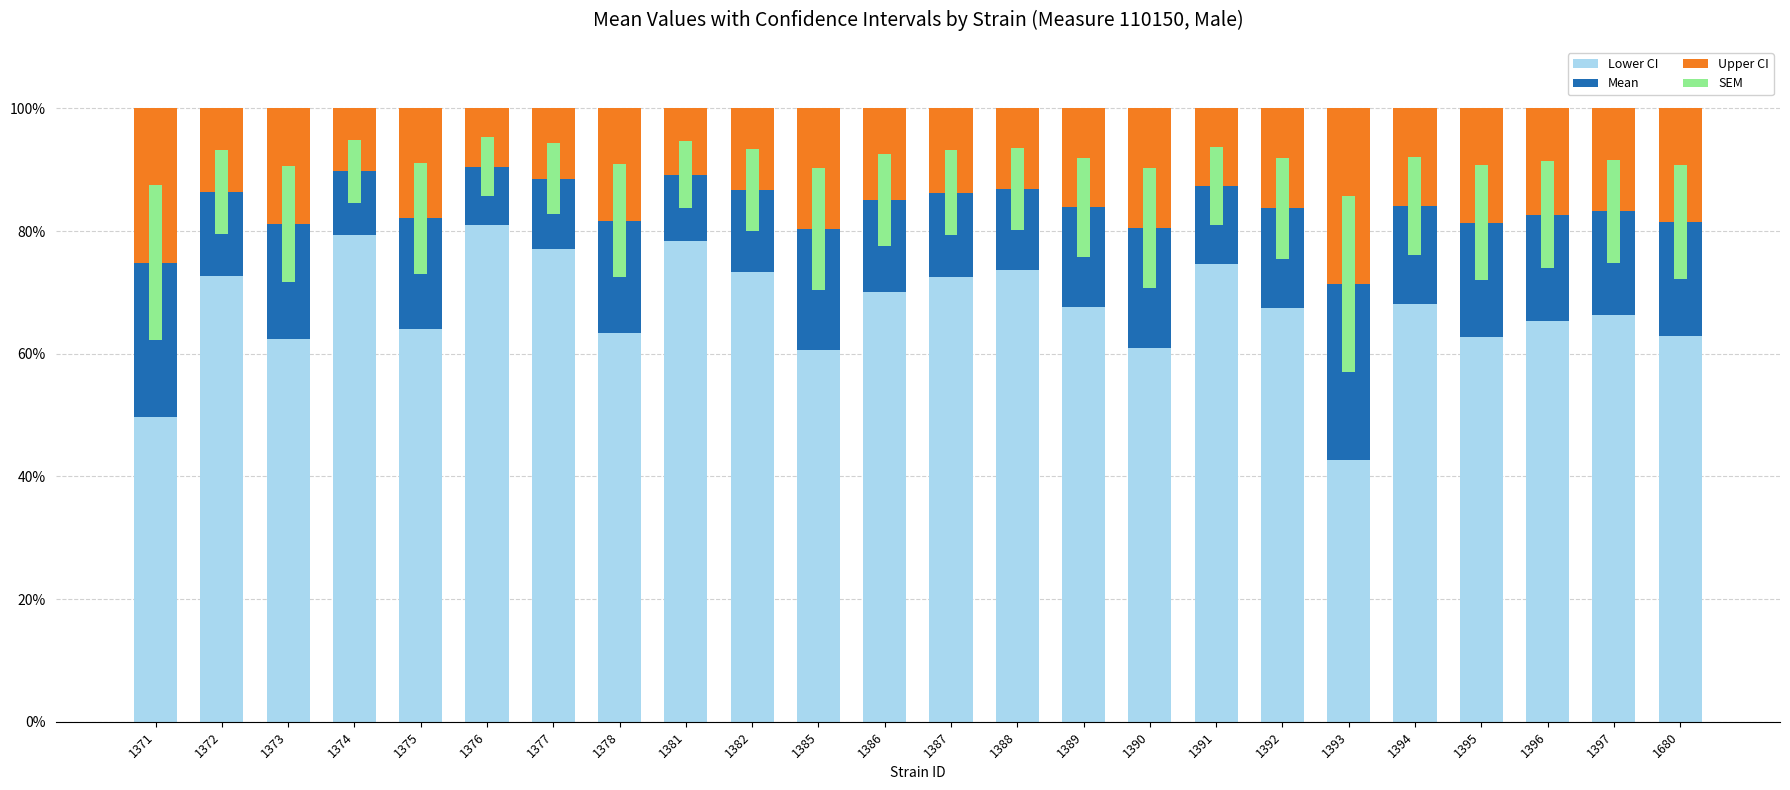

What is the total value across all series at 1389?

100.0